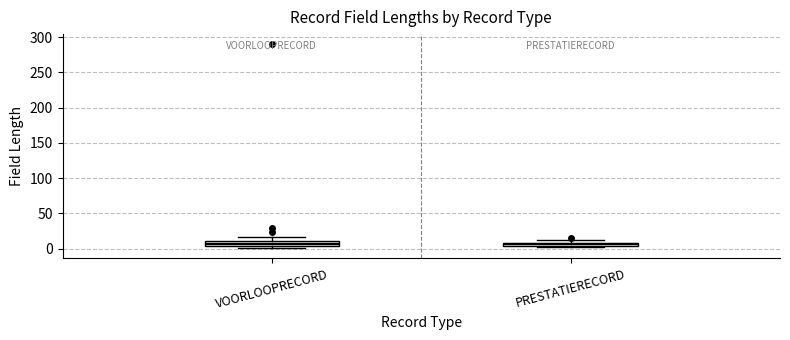

Where is the upper edge of the box for PRESTATIERECORD on the y-axis? The values are not printed on the chart, so give them approximately, as read against the axis.

10